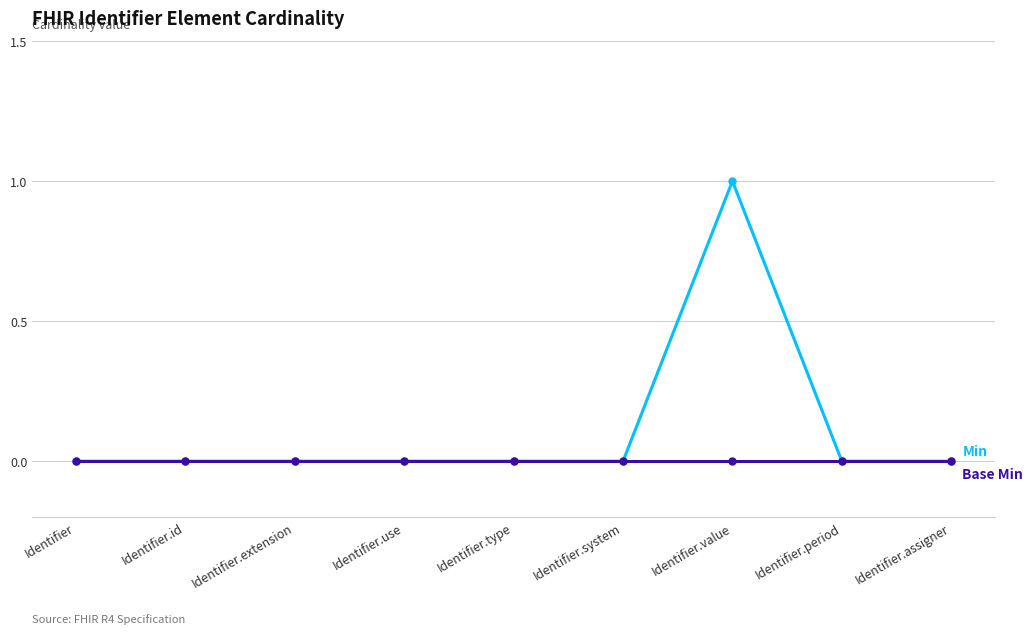

At which category is the sum across all series the highest?

Identifier.value